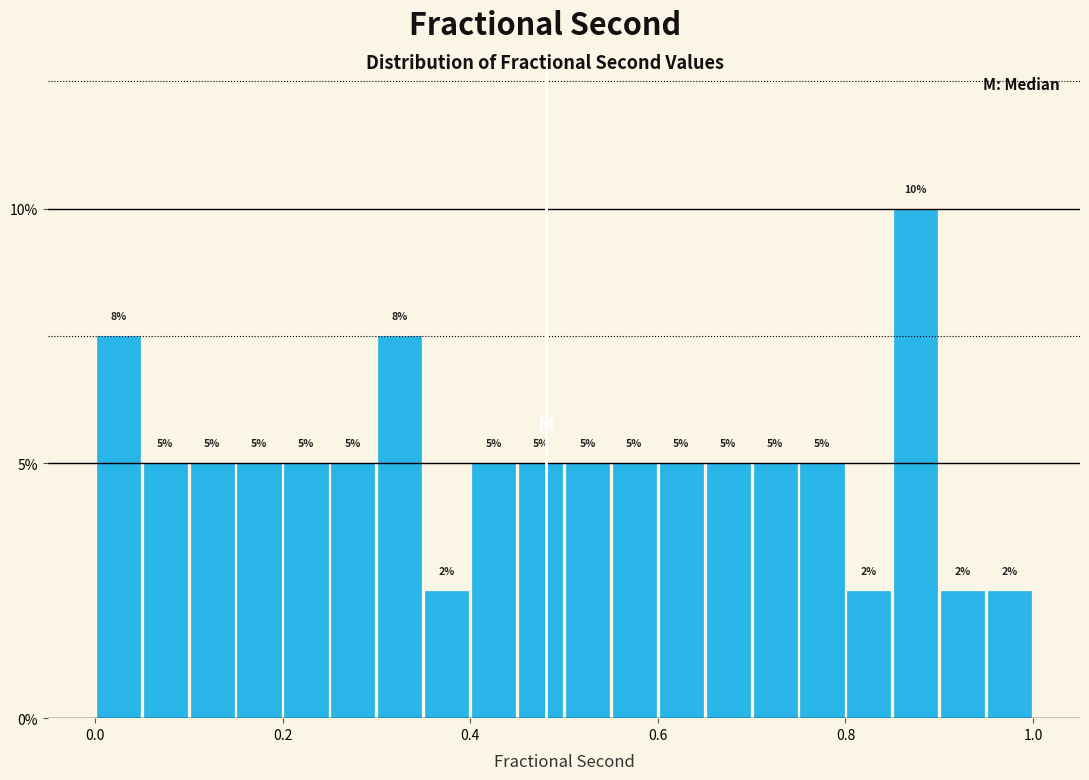

Around what value on the x-axis is the tallest bar? Give the approximate position of its centre, as read against the axis.

0.88